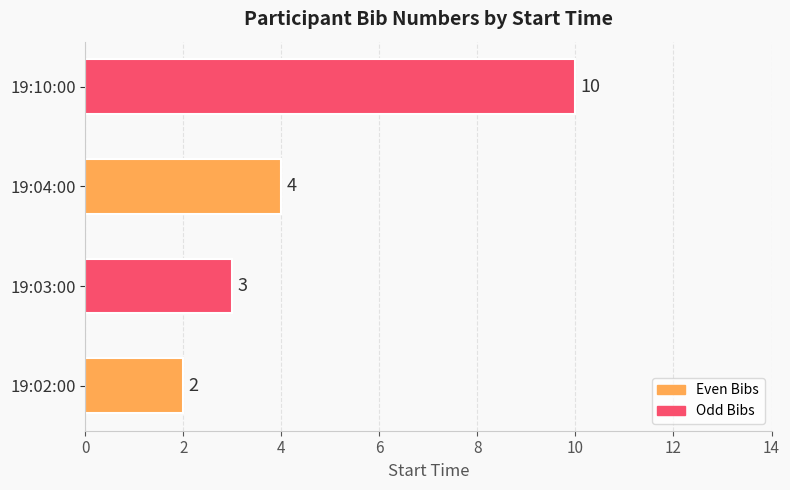

Where is the data nearest to the value 6?

19:04:00